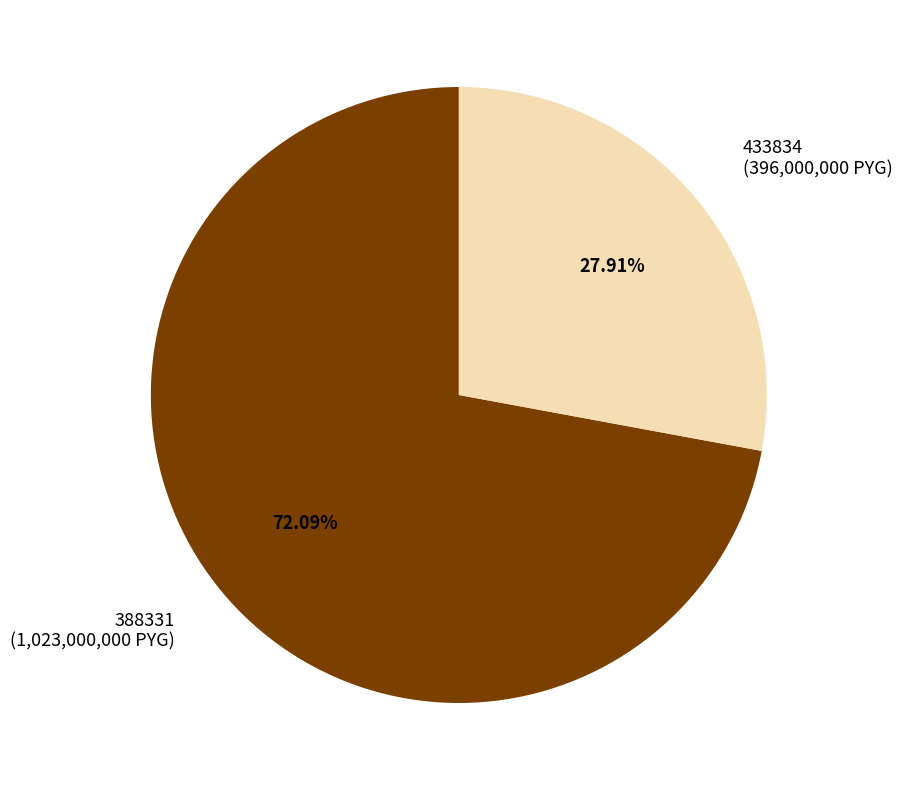

To the nearest percent, what is the difference between the 388331 and 433834 slice percentages?

44%